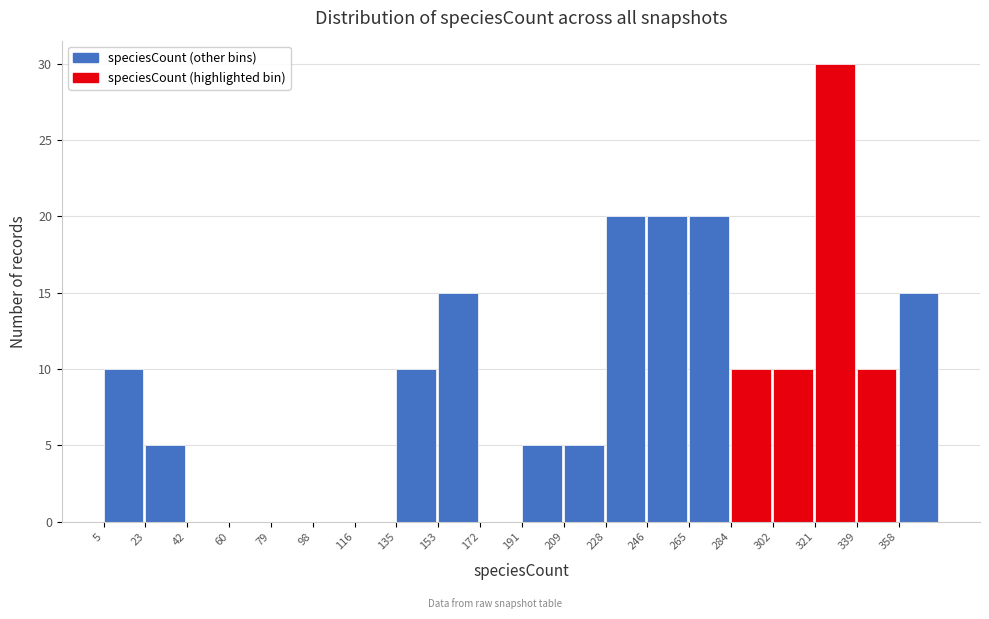

Reading left to right, transcribe this chart: for each bar, give the range it covers on the x-axis and its height. Neither the bar edges nor the heights are printed on the chart, so give them approximately, as read against the axes.

5.0 to 23.6: 10
23.6 to 42.2: 5
42.2 to 60.8: 0
60.8 to 79.4: 0
79.4 to 98.0: 0
98.0 to 116.6: 0
116.6 to 135.2: 0
135.2 to 153.8: 10
153.8 to 172.4: 15
172.4 to 191.0: 0
191.0 to 209.6: 5
209.6 to 228.2: 5
228.2 to 246.8: 20
246.8 to 265.4: 20
265.4 to 284.0: 20
284.0 to 302.6: 10
302.6 to 321.2: 10
321.2 to 339.8: 30
339.8 to 358.4: 10
358.4 to 377.0: 15